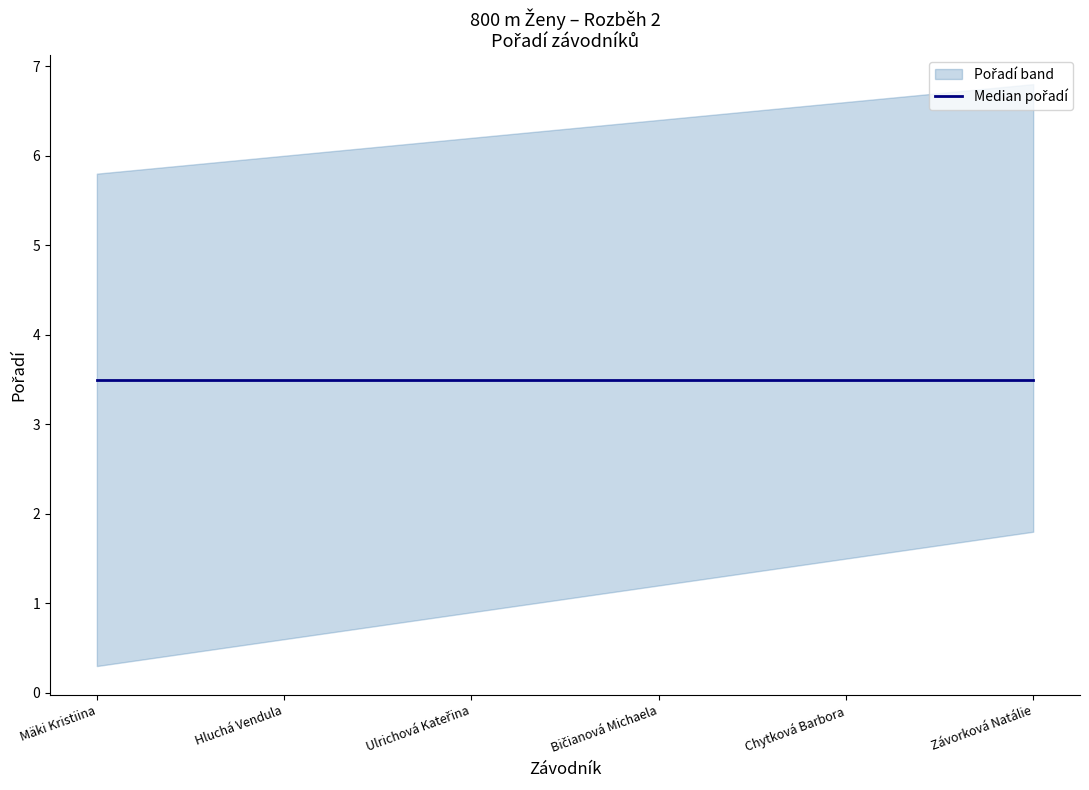

What position from the right is Závorková Natálie?

1